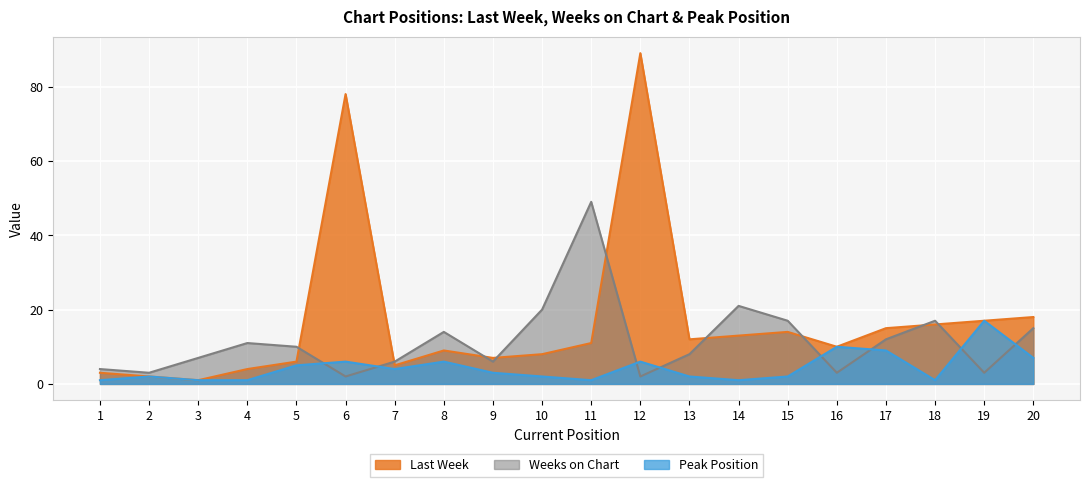

True or false: Last Week and Peak Position cross at least once.

False